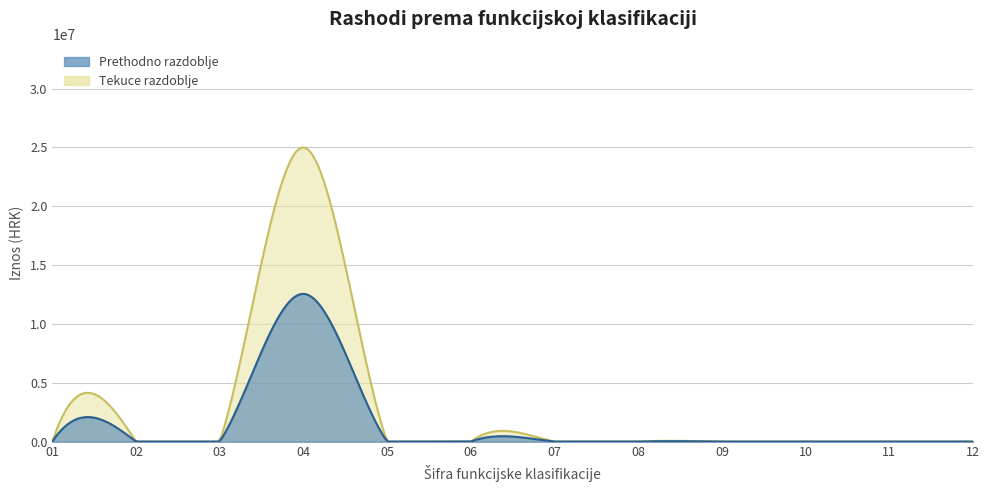

How many values in the Tekuce razdoblje series exceed 0?

1